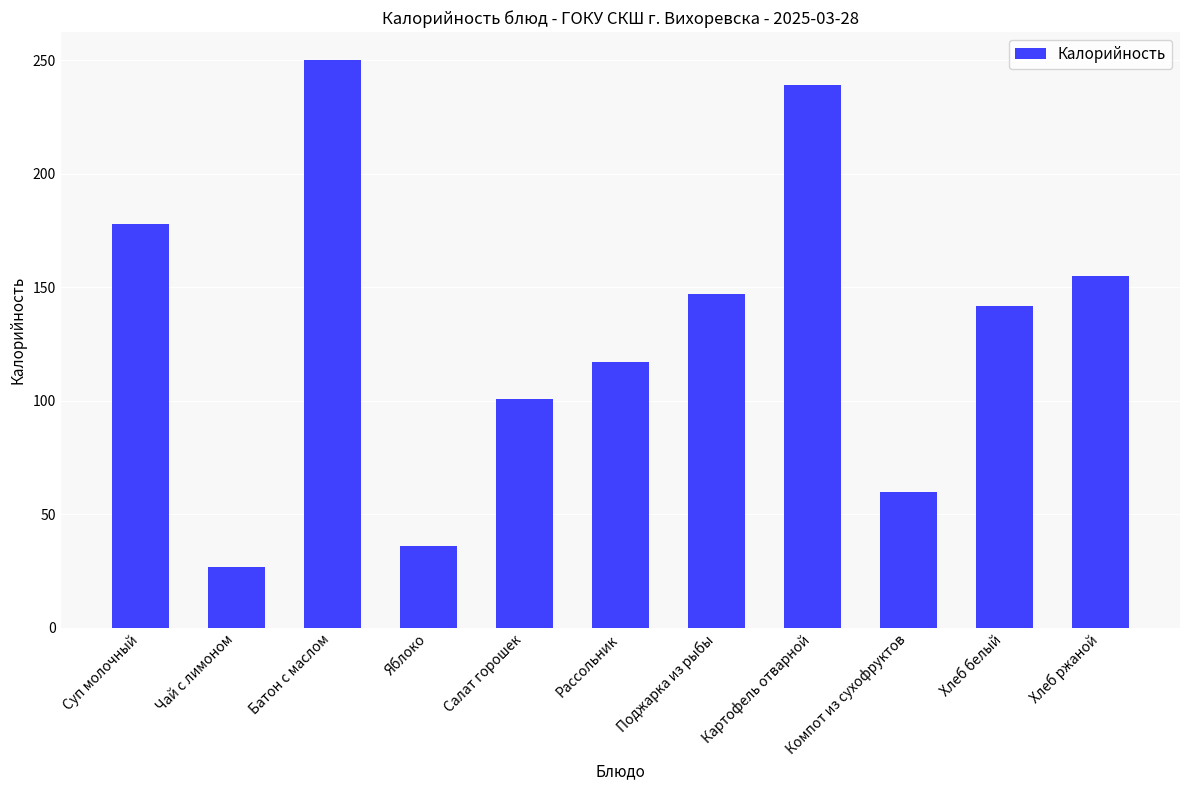

Which has a higher value, Батон с маслом or Компот из сухофруктов?

Батон с маслом